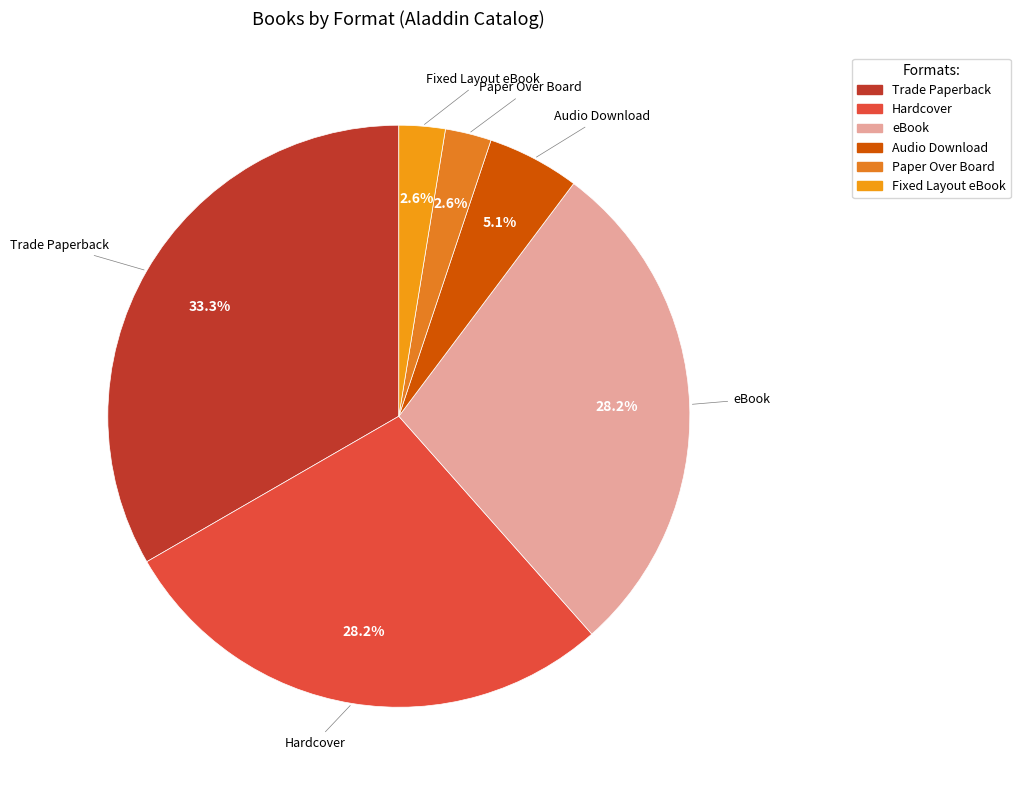

To the nearest percent, what is the difference between the Paper Over Board and Hardcover slice percentages?

26%